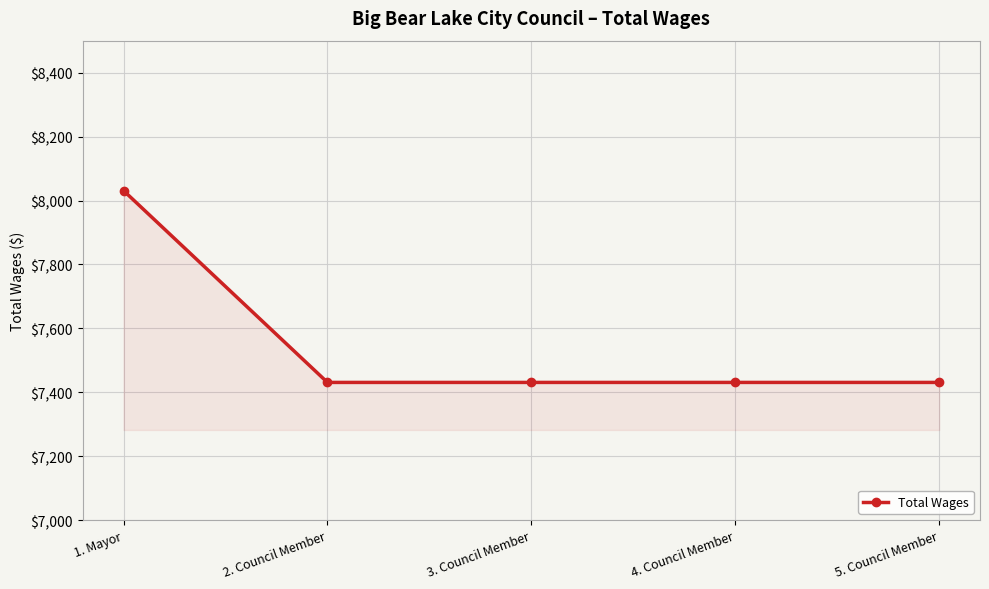

Reading left to right, what are all the values shown in this chart?

1. Mayor=8031	2. Council Member=7431	3. Council Member=7431	4. Council Member=7431	5. Council Member=7431